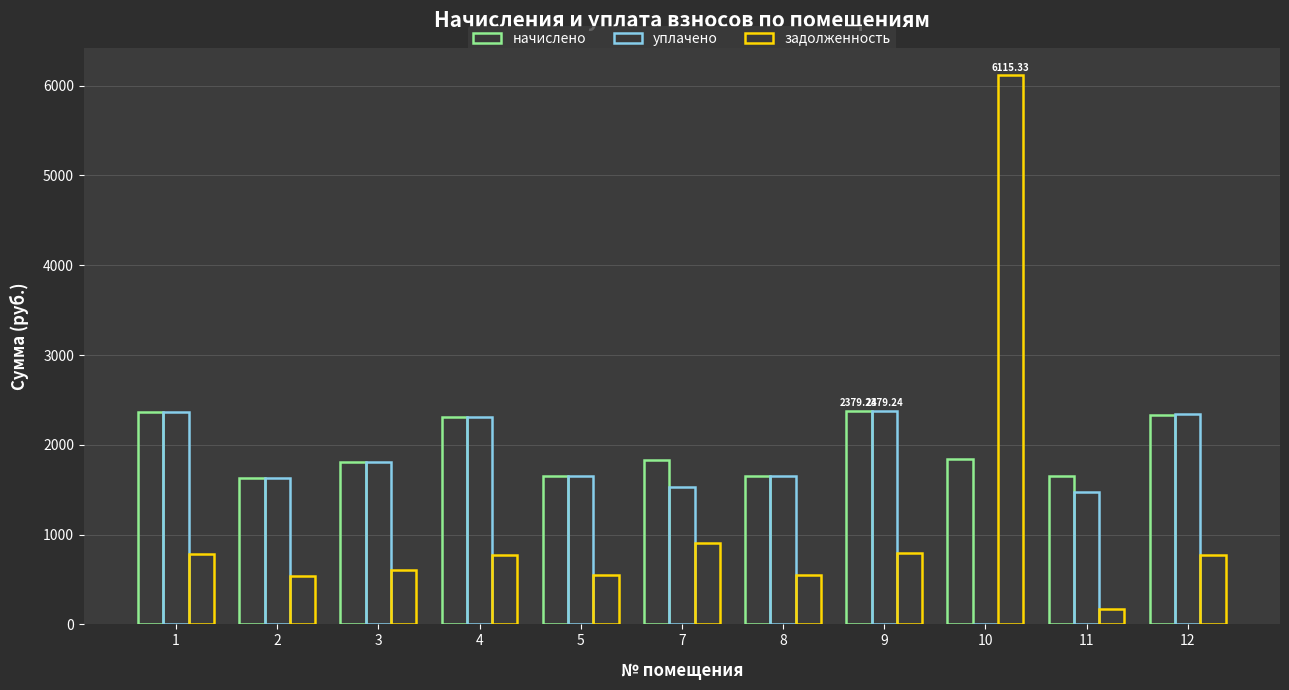

Does the chart contain stacked bars?

No